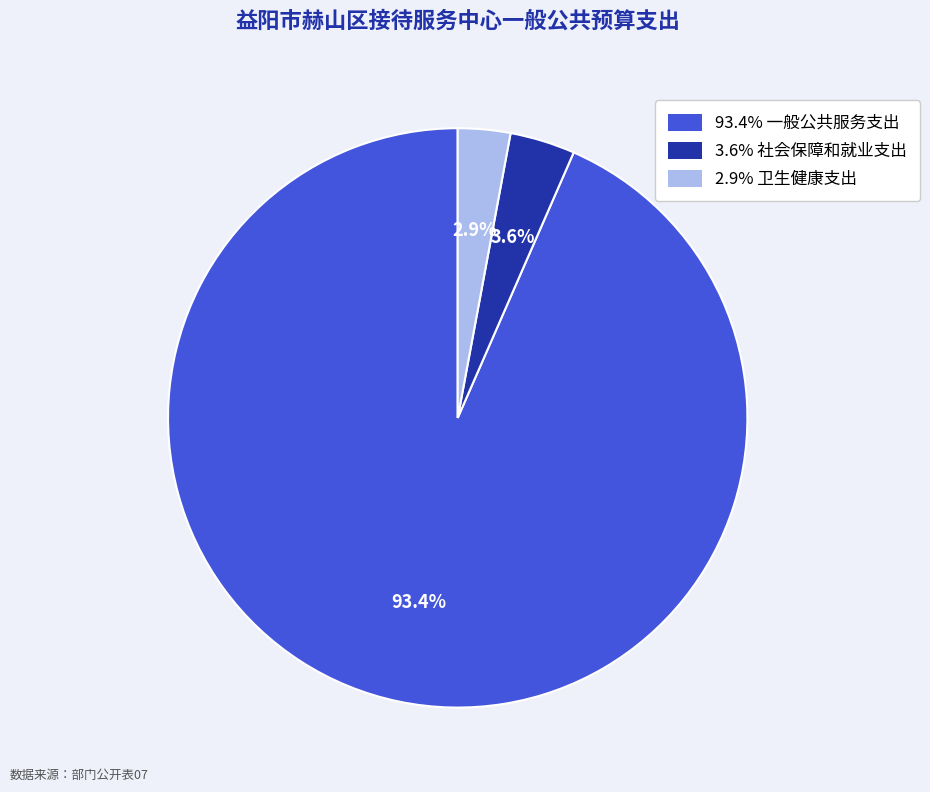

To the nearest percent, what is the difference between the largest and smallest slice percentages?

91%